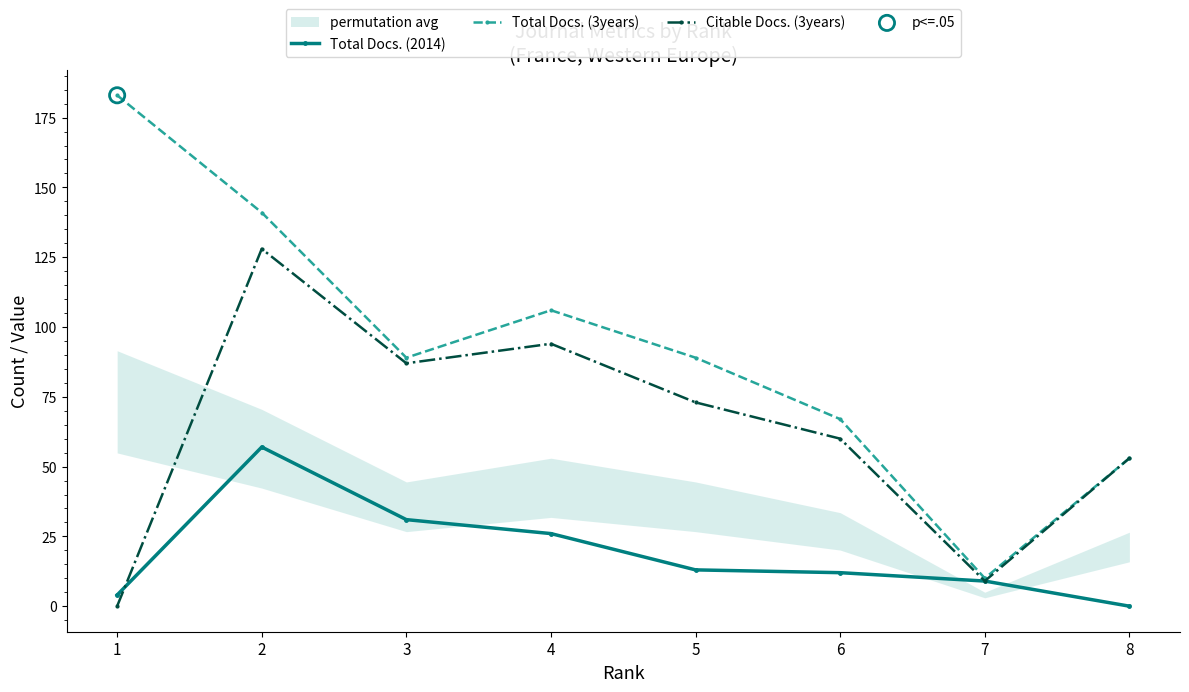

Is the value of Total Docs. (3years) at 6 greater than the value of Total Docs. (2014) at 5?

Yes